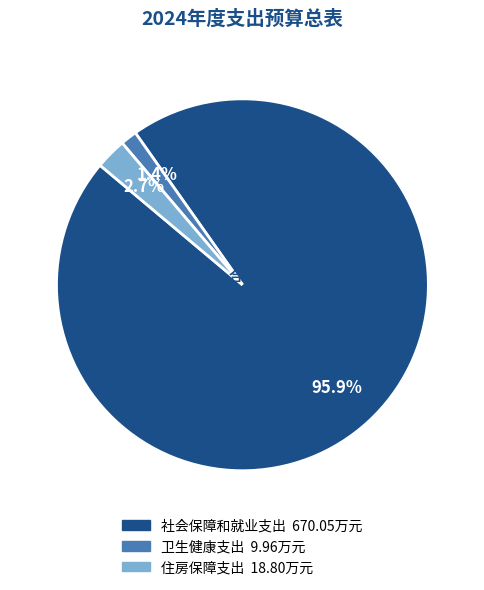

Rank the categories by value from highest to lowest.

社会保障和就业支出, 住房保障支出, 卫生健康支出